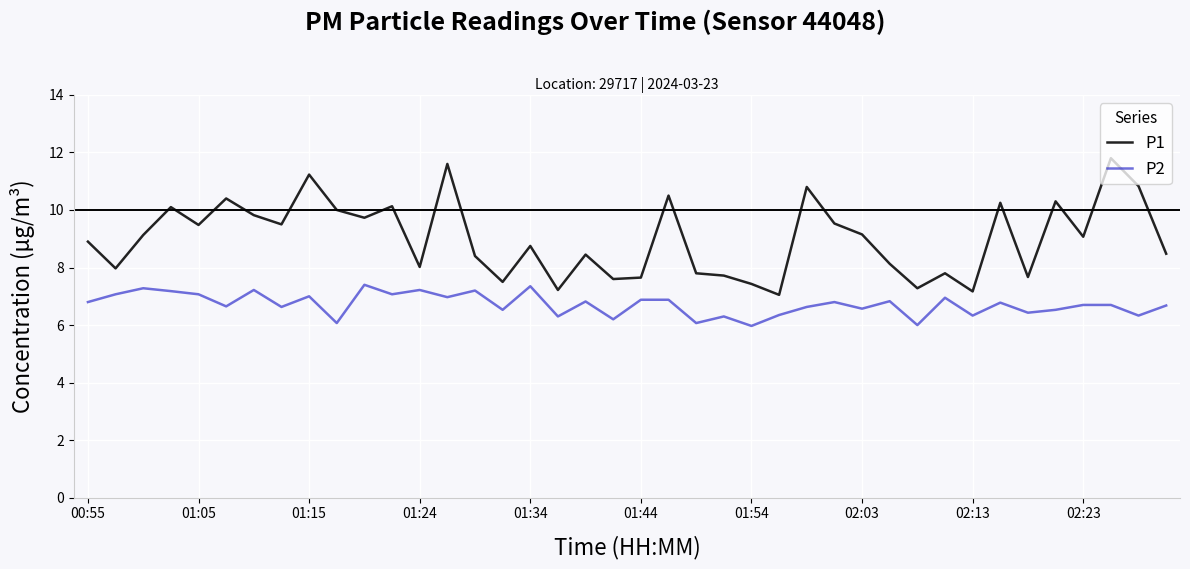

What is the difference between the maximum and minimum values in the P2 series?

1.4